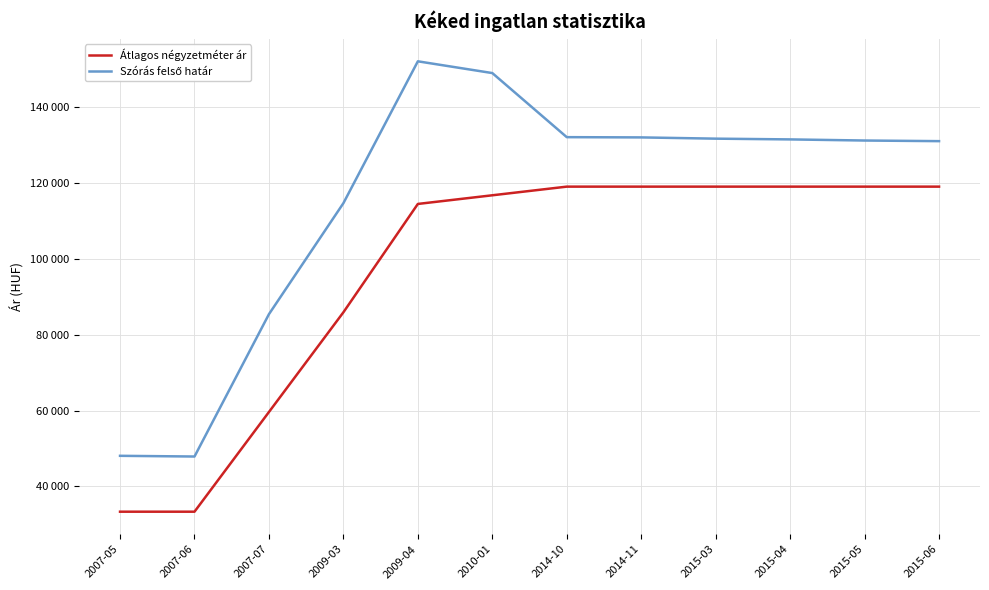

Is this an area chart (filled region under the line)?

No